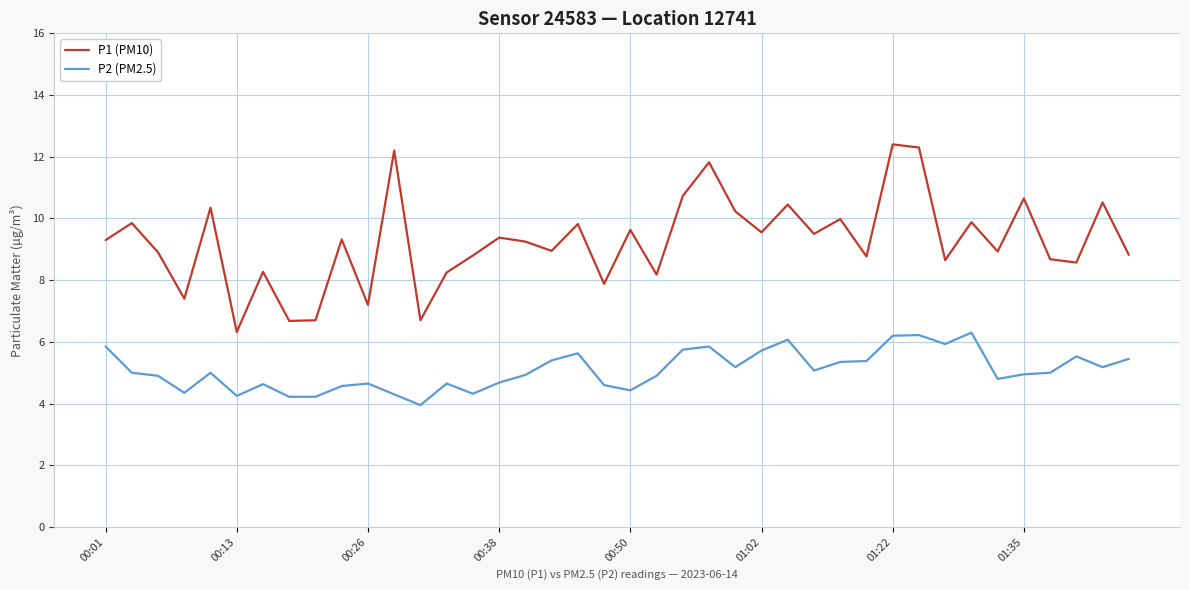

At how many categories does at least one series exceed 6?

40